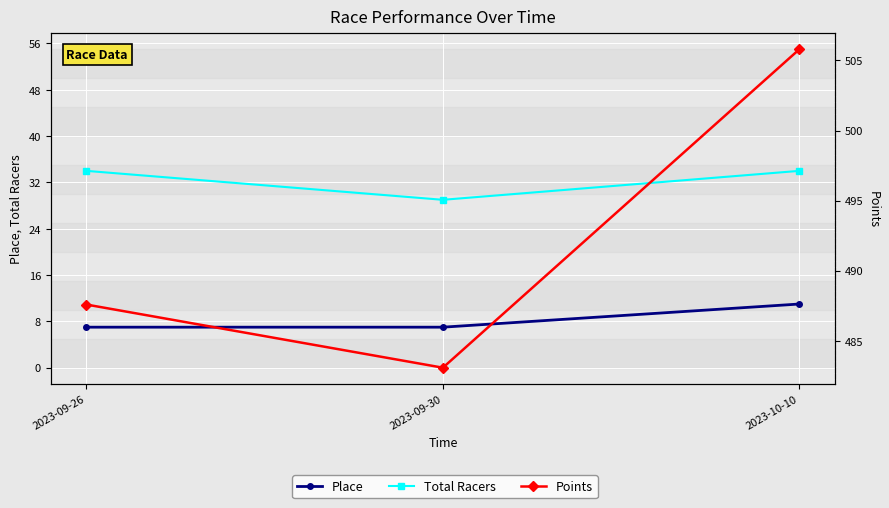

Which category has the lowest value across all series?

2023-09-26